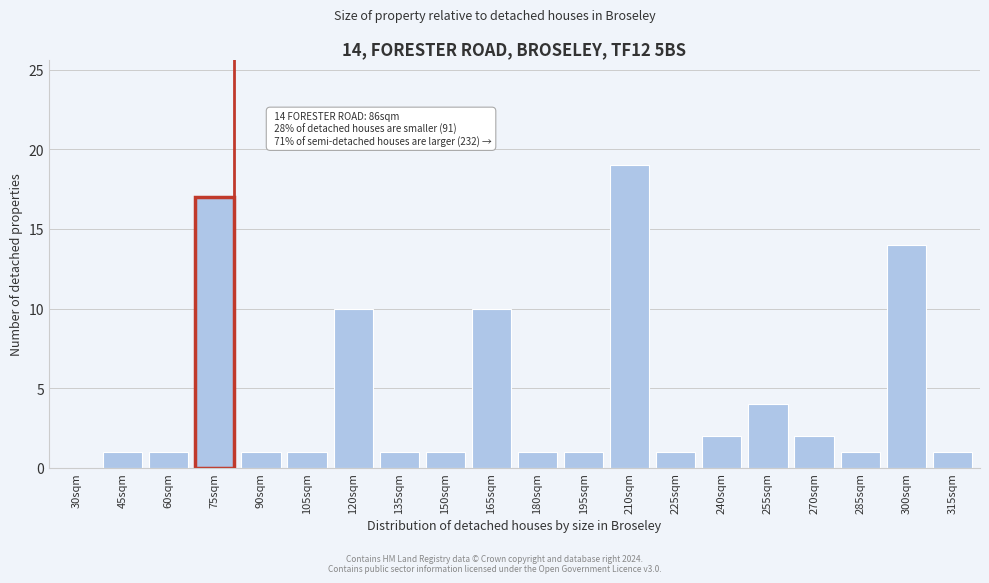

Reading left to right, list all the values displayed in this chart.

30sqm=0	45sqm=1	60sqm=1	75sqm=17	90sqm=1	105sqm=1	120sqm=10	135sqm=1	150sqm=1	165sqm=10	180sqm=1	195sqm=1	210sqm=19	225sqm=1	240sqm=2	255sqm=4	270sqm=2	285sqm=1	300sqm=14	315sqm=1